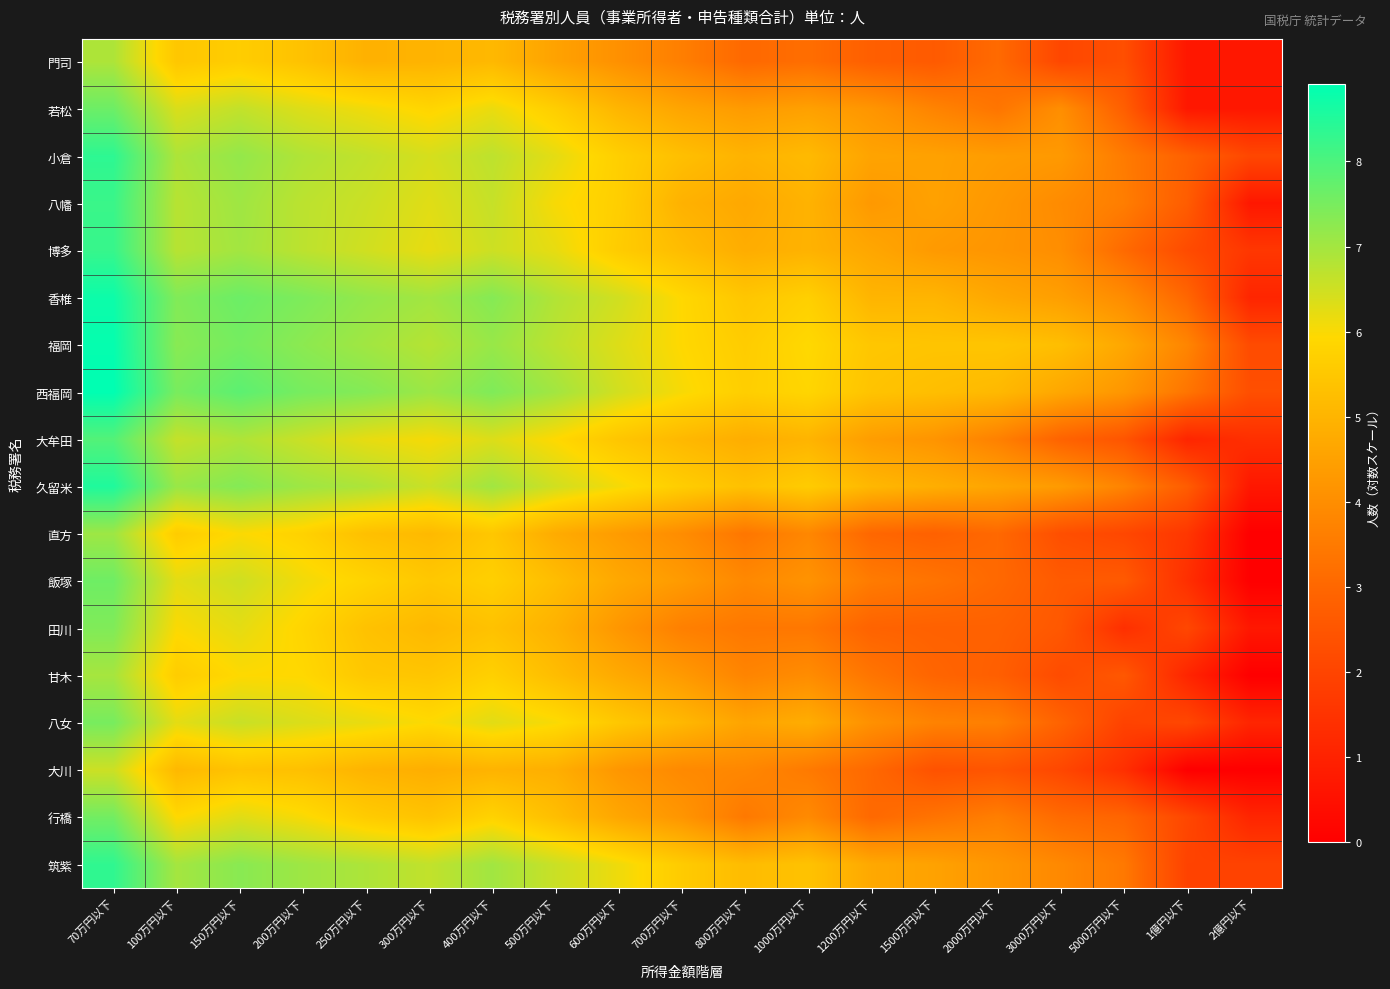

Reading left to right, list all the values displayed in this chart.

門司: 70万円以下=6.9	100万円以下=5.5	150万円以下=5.6	200万円以下=5.3	250万円以下=4.9	300万円以下=5.0	400万円以下=5.1	500万円以下=4.5	600万円以下=4.1	700万円以下=3.6	800万円以下=3.0	1000万円以下=3.2	1200万円以下=2.8	1500万円以下=2.6	2000万円以下=3.1	3000万円以下=2.1	5000万円以下=2.3	1億円以下=0.7	2億円以下=0.7
若松: 70万円以下=7.6	100万円以下=6.4	150万円以下=6.6	200万円以下=6.3	250万円以下=6.1	300万円以下=5.8	400万円以下=6.2	500万円以下=5.7	600万円以下=5.0	700万円以下=4.6	800万円以下=4.3	1000万円以下=4.5	1200万円以下=4.2	1500万円以下=3.7	2000万円以下=3.4	3000万円以下=4.0	5000万円以下=2.8	1億円以下=0.7	2億円以下=0.7
小倉: 70万円以下=8.4	100万円以下=6.9	150万円以下=7.2	200万円以下=6.8	250万円以下=6.6	300万円以下=6.4	400万円以下=6.7	500万円以下=6.2	600万円以下=5.7	700万円以下=5.3	800万円以下=5.0	1000万円以下=5.2	1200万円以下=4.6	1500万円以下=4.5	2000万円以下=4.4	3000万円以下=4.3	5000万円以下=3.5	1億円以下=2.8	2億円以下=2.1
八幡: 70万円以下=8.2	100万円以下=6.8	150万円以下=7.0	200万円以下=6.7	250万円以下=6.5	300万円以下=6.3	400万円以下=6.6	500万円以下=6.0	600万円以下=5.7	700万円以下=4.9	800万円以下=4.7	1000万円以下=5.0	1200万円以下=4.3	1500万円以下=4.5	2000万円以下=4.3	3000万円以下=3.9	5000万円以下=3.6	1億円以下=2.7	2億円以下=0.7
博多: 70万円以下=8.3	100万円以下=6.8	150万円以下=7.0	200万円以下=6.7	250万円以下=6.5	300万円以下=6.2	400万円以下=6.5	500万円以下=6.2	600万円以下=5.6	700万円以下=5.2	800万円以下=4.8	1000万円以下=5.0	1200万円以下=4.6	1500万円以下=4.3	2000万円以下=4.2	3000万円以下=4.0	5000万円以下=3.1	1億円以下=2.2	2億円以下=1.6
香椎: 70万円以下=8.7	100万円以下=7.4	150万円以下=7.6	200万円以下=7.4	250万円以下=7.2	300万円以下=7.0	400万円以下=7.3	500万円以下=6.8	600万円以下=6.5	700万円以下=5.9	800万円以下=5.5	1000万円以下=5.7	1200万円以下=5.0	1500万円以下=5.0	2000万円以下=4.7	3000万円以下=4.4	5000万円以下=4.0	1億円以下=3.0	2億円以下=1.1
福岡: 70万円以下=8.8	100万円以下=7.3	150万円以下=7.5	200万円以下=7.3	250万円以下=7.0	300万円以下=6.8	400万円以下=7.1	500万円以下=6.7	600万円以下=6.3	700万円以下=5.9	800万円以下=5.6	1000万円以下=5.9	1200万円以下=5.5	1500万円以下=5.4	2000万円以下=5.4	3000万円以下=5.3	5000万円以下=4.7	1億円以下=3.8	2億円以下=2.2
西福岡: 70万円以下=8.9	100万円以下=7.5	150万円以下=7.8	200万円以下=7.5	250万円以下=7.4	300万円以下=7.1	400万円以下=7.4	500万円以下=7.0	600万円以下=6.5	700万円以下=6.0	800万円以下=5.7	1000万円以下=5.9	1200万円以下=5.4	1500万円以下=5.3	2000万円以下=5.1	3000万円以下=4.7	5000万円以下=4.2	1億円以下=3.4	2億円以下=2.3
大牟田: 70万円以下=7.9	100万円以下=6.6	150万円以下=6.9	200万円以下=6.5	250万円以下=6.2	300万円以下=6.0	400万円以下=6.3	500万円以下=5.9	600万円以下=5.4	700万円以下=5.1	800万円以下=4.8	1000万円以下=5.0	1200万円以下=4.4	1500万円以下=4.2	2000万円以下=3.7	3000万円以下=2.9	5000万円以下=2.5	1億円以下=1.1	2億円以下=1.4
久留米: 70万円以下=8.5	100万円以下=7.1	150万円以下=7.4	200万円以下=7.1	250万円以下=6.9	300万円以下=6.6	400万円以下=7.0	500万円以下=6.5	600万円以下=6.1	700万円以下=5.6	800万円以下=5.3	1000万円以下=5.6	1200万円以下=5.1	1500万円以下=4.8	2000万円以下=4.6	3000万円以下=4.3	5000万円以下=3.7	1億円以下=2.7	2億円以下=0.7
直方: 70万円以下=7.1	100万円以下=5.6	150万円以下=6.0	200万円以下=5.8	250万円以下=5.3	300万円以下=5.1	400万円以下=5.5	500万円以下=4.8	600万円以下=4.4	700万円以下=4.0	800万円以下=3.4	1000万円以下=3.8	1200万円以下=3.0	1500万円以下=2.8	2000万円以下=3.0	3000万円以下=2.3	5000万円以下=2.1	1億円以下=1.6	2億円以下=0.0
飯塚: 70万円以下=7.6	100万円以下=6.3	150万円以下=6.5	200万円以下=6.1	250万円以下=5.8	300万円以下=5.5	400万円以下=5.7	500万円以下=5.2	600万円以下=4.7	700万円以下=4.3	800万円以下=3.9	1000万円以下=4.1	1200万円以下=3.5	1500万円以下=3.3	2000万円以下=3.0	3000万円以下=2.6	5000万円以下=2.6	1億円以下=1.4	2億円以下=0.0
田川: 70万円以下=7.4	100万円以下=6.0	150万円以下=6.2	200万円以下=5.8	250万円以下=5.3	300万円以下=5.1	400万円以下=5.3	500万円以下=4.9	600万円以下=4.2	700万円以下=3.6	800万円以下=3.4	1000万円以下=3.4	1200万円以下=2.9	1500万円以下=2.8	2000万円以下=2.8	3000万円以下=2.6	5000万円以下=1.4	1億円以下=2.1	2億円以下=0.7
甘木: 70万円以下=7.0	100万円以下=5.6	150万円以下=5.9	200万円以下=5.9	250万円以下=5.5	300万円以下=5.4	400万円以下=5.7	500万円以下=5.2	600万円以下=4.7	700万円以下=4.3	800万円以下=3.8	1000万円以下=4.0	1200万円以下=3.4	1500万円以下=2.9	2000万円以下=2.8	3000万円以下=2.2	5000万円以下=2.6	1億円以下=1.1	2億円以下=0.0
八女: 70万円以下=7.5	100万円以下=6.2	150万円以下=6.6	200万円以下=6.4	250万円以下=6.2	300万円以下=6.0	400万円以下=6.3	500万円以下=6.0	600万円以下=5.5	700万円以下=5.1	800万円以下=4.6	1000万円以下=4.8	1200万円以下=4.1	1500万円以下=3.7	2000万円以下=3.6	3000万円以下=2.9	5000万円以下=1.9	1億円以下=2.1	2億円以下=1.1
大川: 70万円以下=6.5	100万円以下=5.1	150万円以下=5.4	200万円以下=5.3	250万円以下=5.0	300万円以下=4.8	400万円以下=5.0	500万円以下=4.9	600万円以下=4.2	700万円以下=3.9	800万円以下=3.8	1000万円以下=3.5	1200万円以下=3.0	1500万円以下=2.4	2000万円以下=2.5	3000万円以下=2.1	5000万円以下=1.4	1億円以下=0.0	2億円以下=0.0
行橋: 70万円以下=7.6	100万円以下=5.9	150万円以下=6.3	200万円以下=6.0	250万円以下=5.6	300万円以下=5.4	400万円以下=5.8	500万円以下=5.3	600万円以下=4.6	700万円以下=4.2	800万円以下=3.5	1000万円以下=3.9	1200万円以下=3.0	1500万円以下=3.3	2000万円以下=3.6	3000万円以下=3.1	5000万円以下=2.9	1億円以下=2.1	2億円以下=1.1
筑紫: 70万円以下=8.3	100万円以下=7.0	150万円以下=7.3	200万円以下=7.1	250万円以下=6.9	300万円以下=6.6	400万円以下=7.0	500万円以下=6.6	600万円以下=6.1	700万円以下=5.6	800万円以下=5.2	1000万円以下=5.4	1200万円以下=4.7	1500万円以下=4.5	2000万円以下=4.2	3000万円以下=3.9	5000万円以下=3.5	1億円以下=1.9	2億円以下=1.9